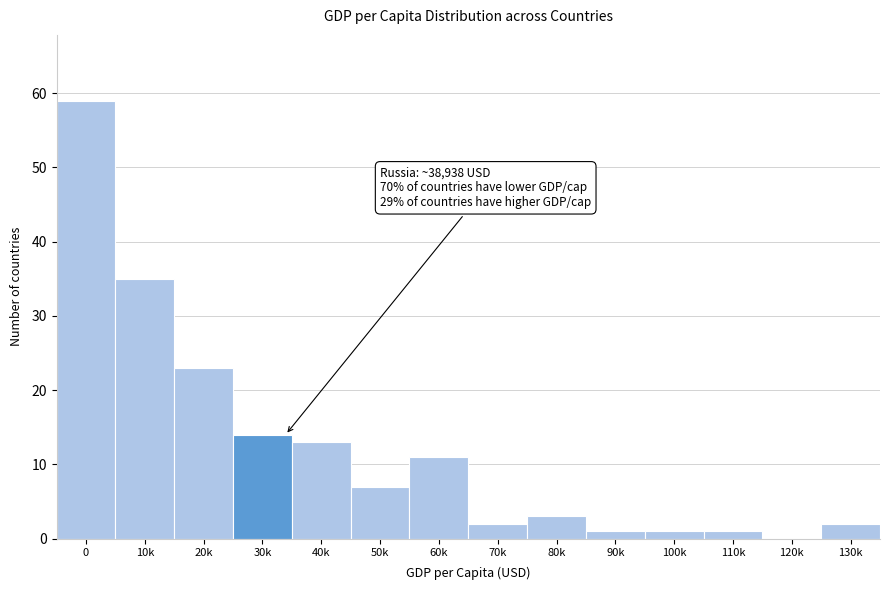

Reading left to right, extract all data points from this chart.

0=59	10k=35	20k=23	30k=14	40k=13	50k=7	60k=11	70k=2	80k=3	90k=1	100k=1	110k=1	120k=0	130k=2